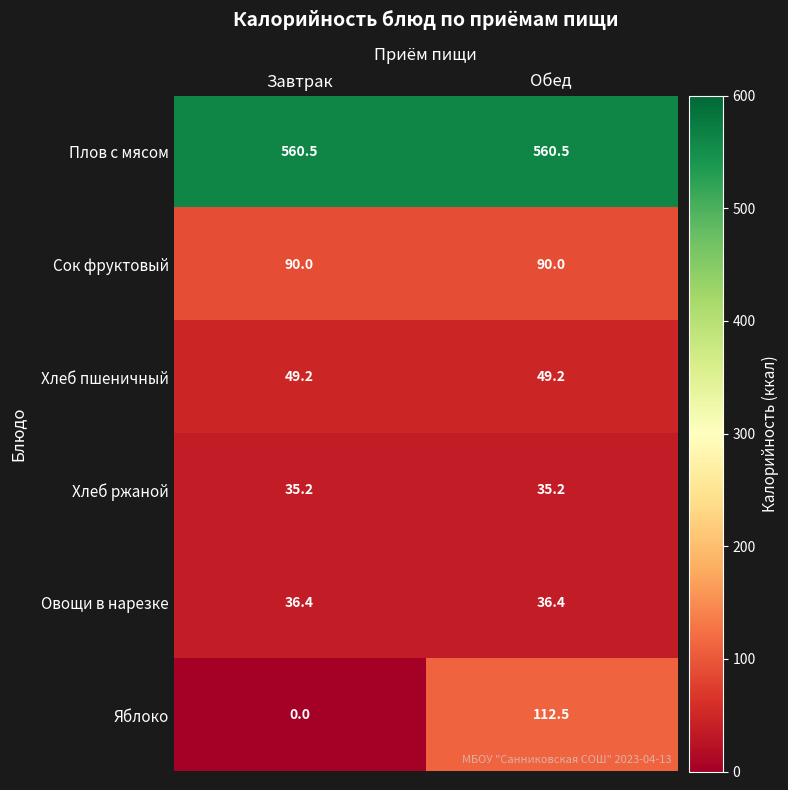

At how many categories does at least one series exceed 256?

2